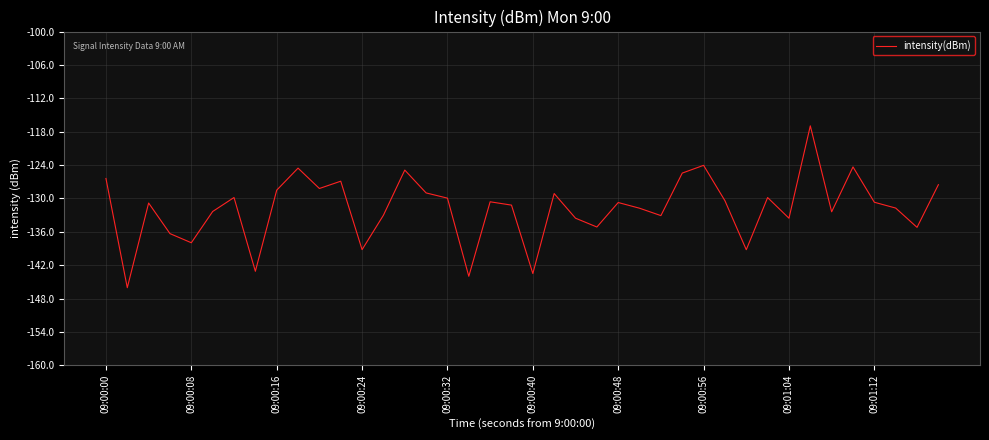

What is the difference between the maximum and minimum values?

29.1